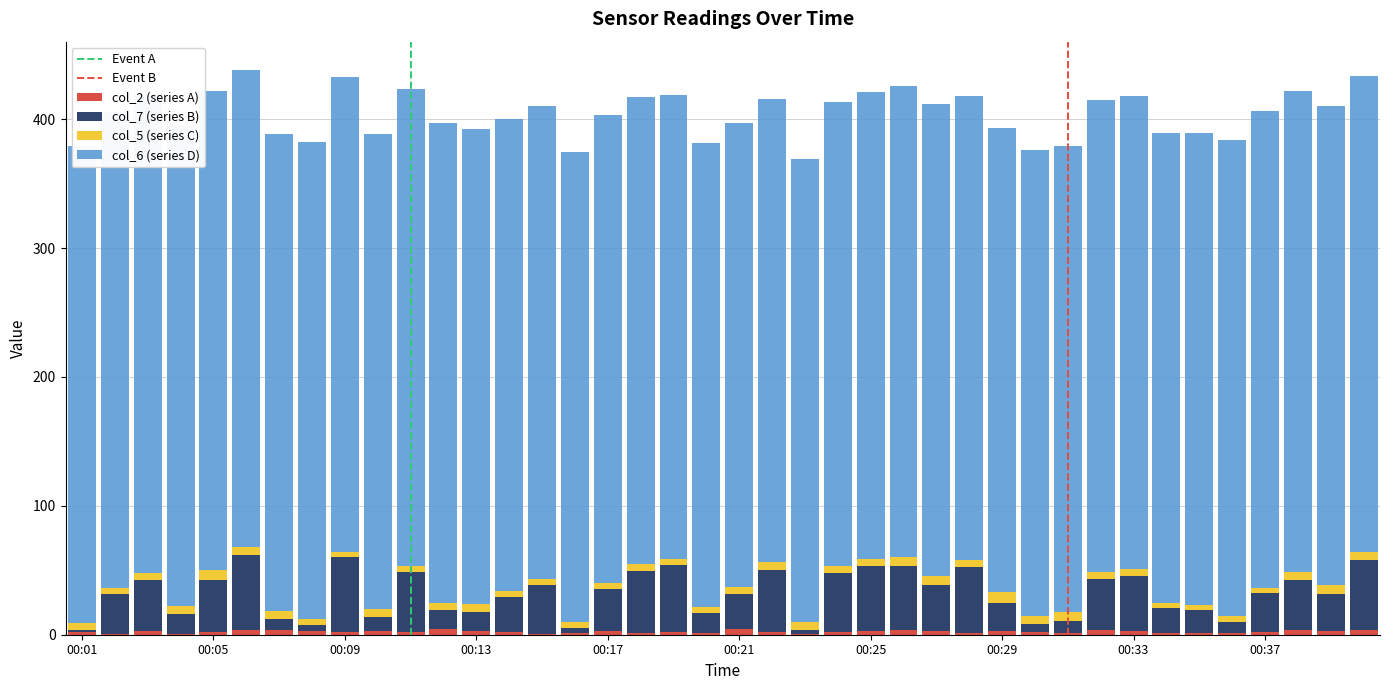

What is the difference between the maximum and minimum values in the col_5 series?

4.9